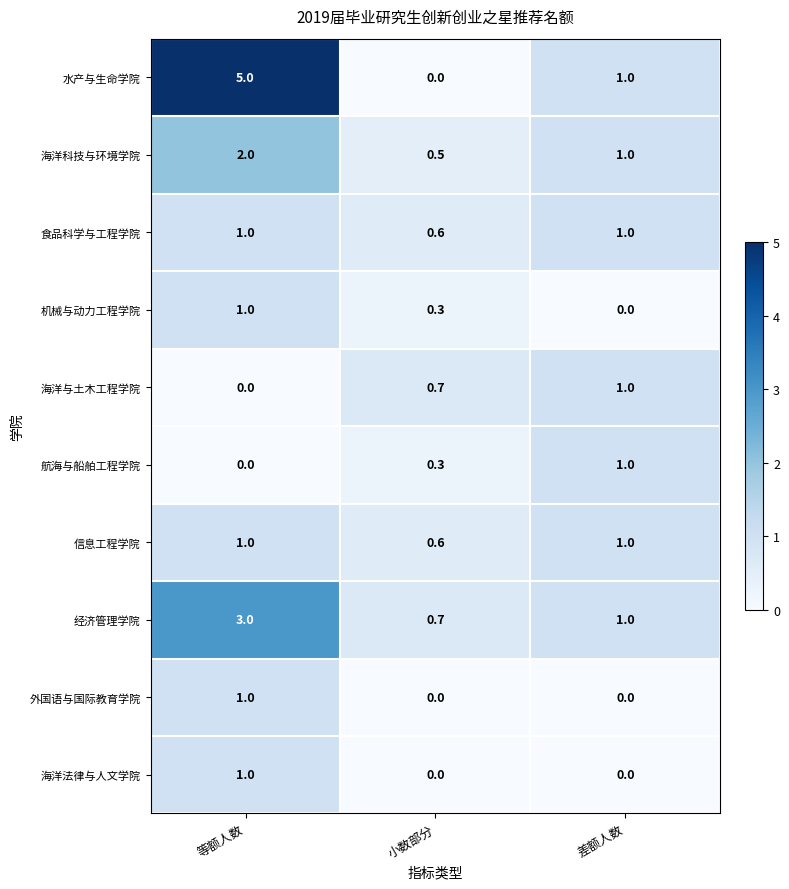

What is the average value of the 水产与生命学院 series?

2.0